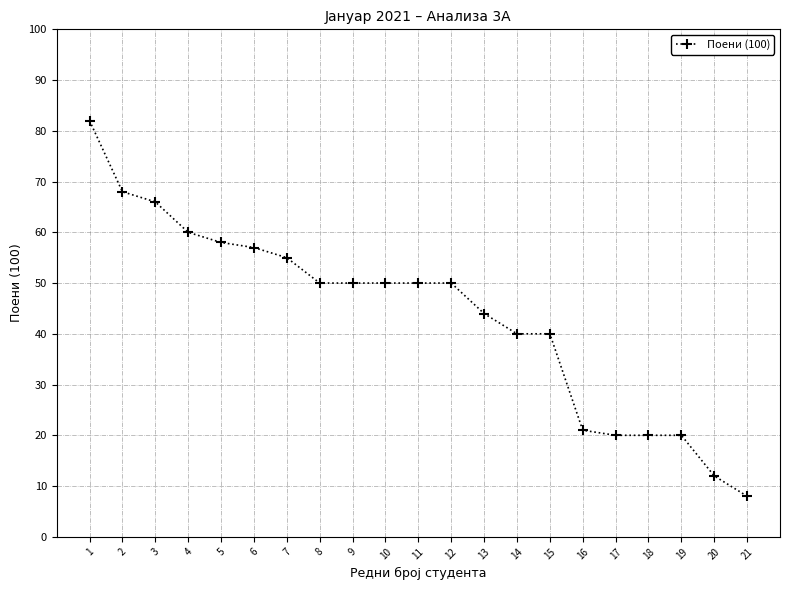

Reading left to right, extract all data points from this chart.

82	68	66	60	58	57	55	50	50	50	50	50	44	40	40	21	20	20	20	12	8